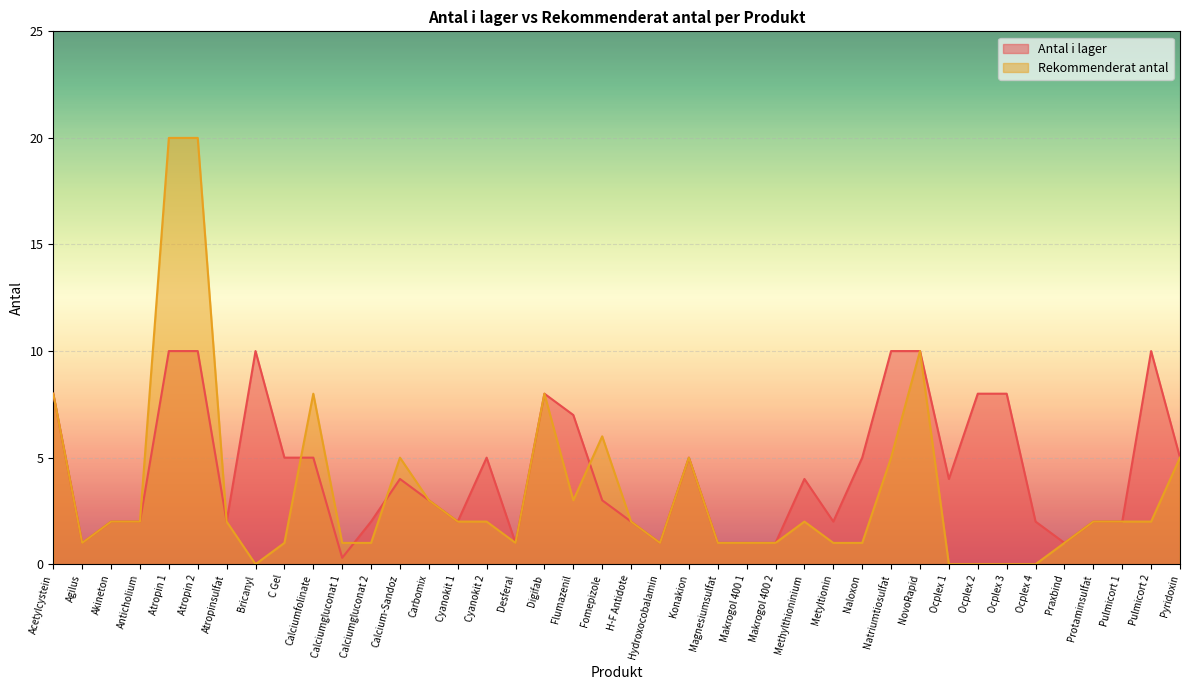

What is the label of the 32nd point from the right?

C Gel